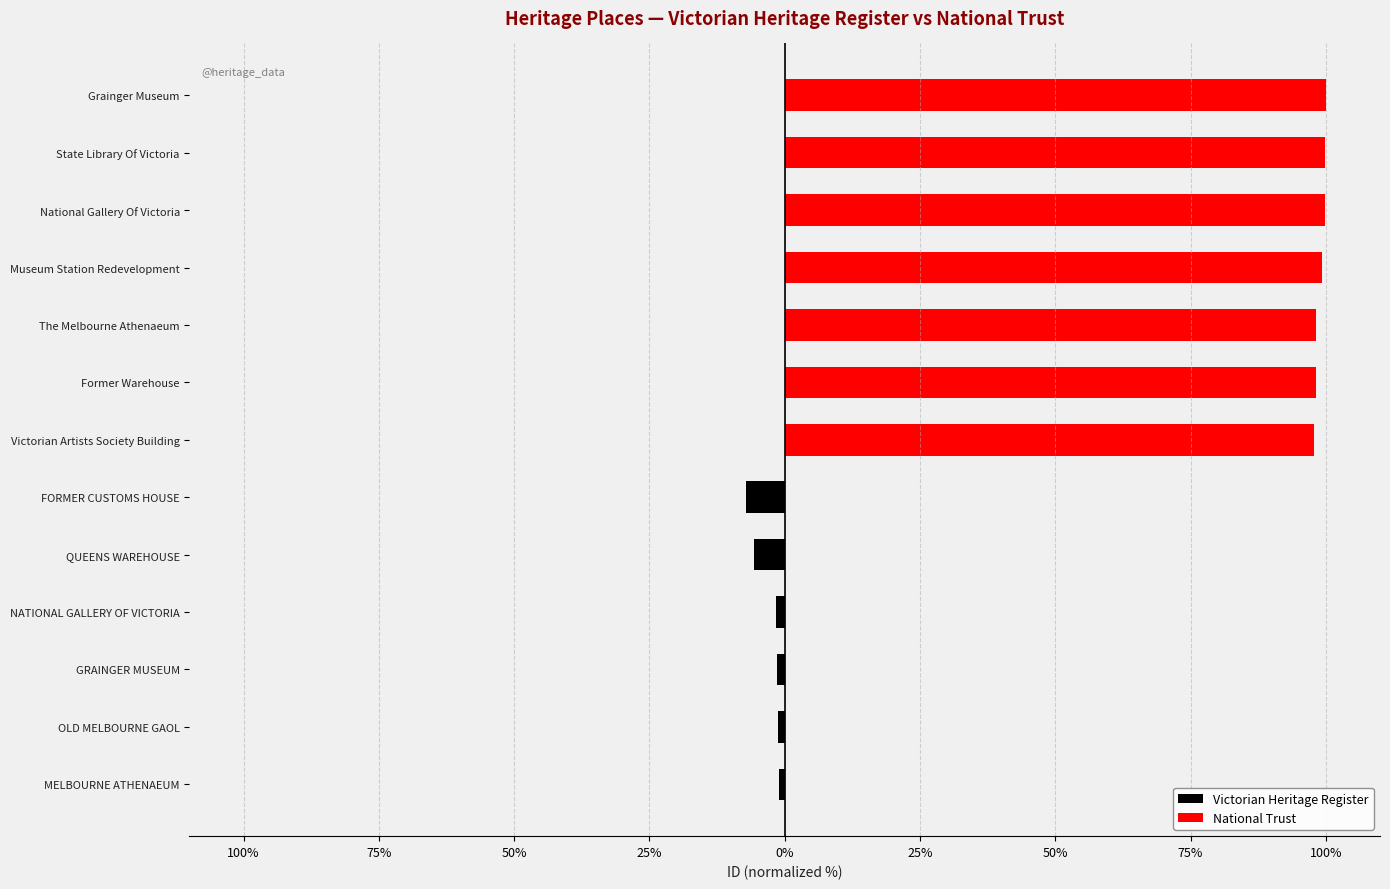

List the series in order of their peak value, lowest first.

Victorian Heritage Register, National Trust